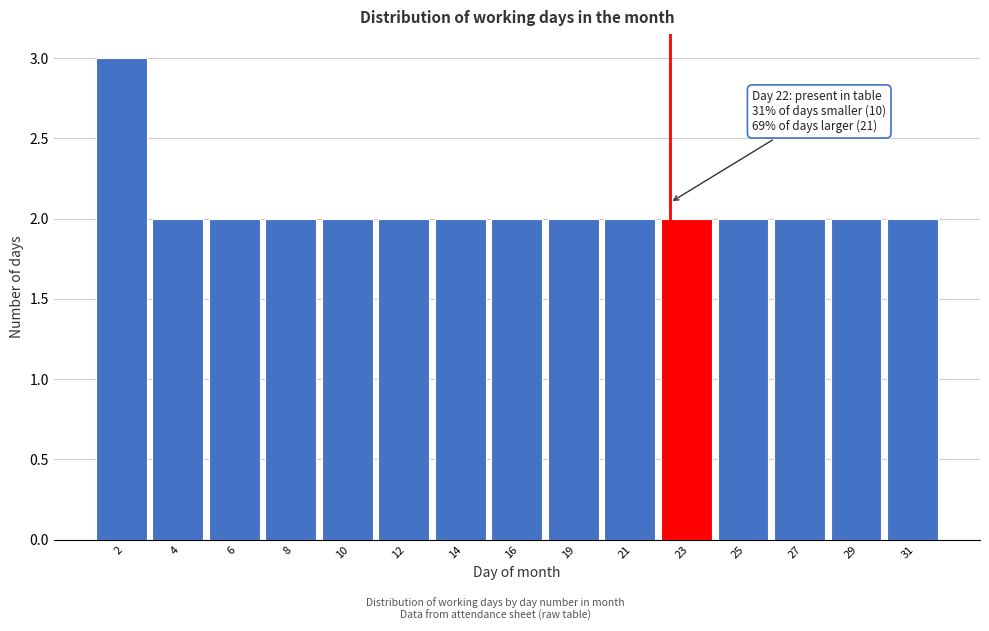

Reading right to left, list all the values displayed in this chart.

31=2	29=2	27=2	25=2	23=2	21=2	19=2	16=2	14=2	12=2	10=2	8=2	6=2	4=2	2=3